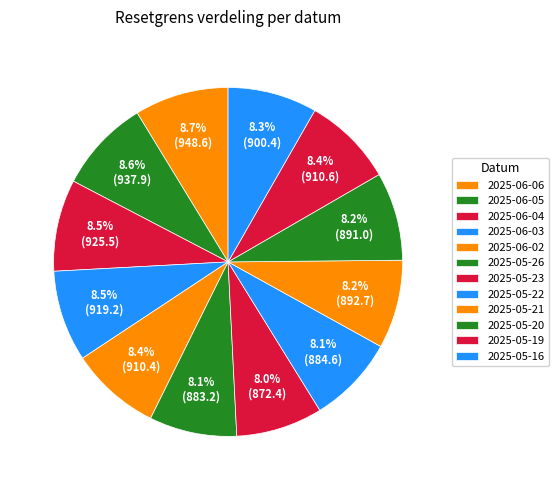

To the nearest percent, what portion does 2025-06-06 represent?

9%